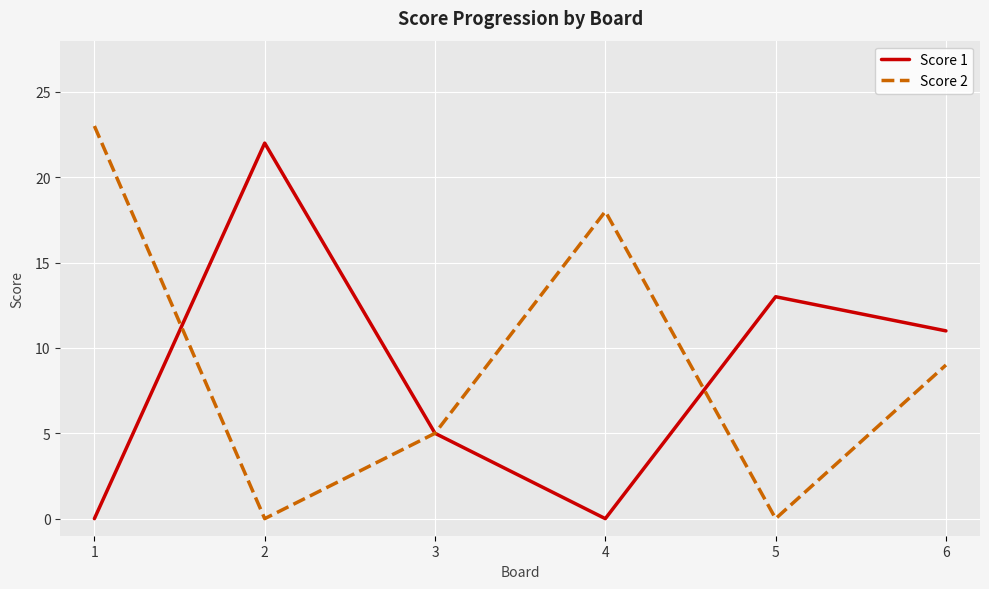

Which series has the widest spread of values?

Score 2